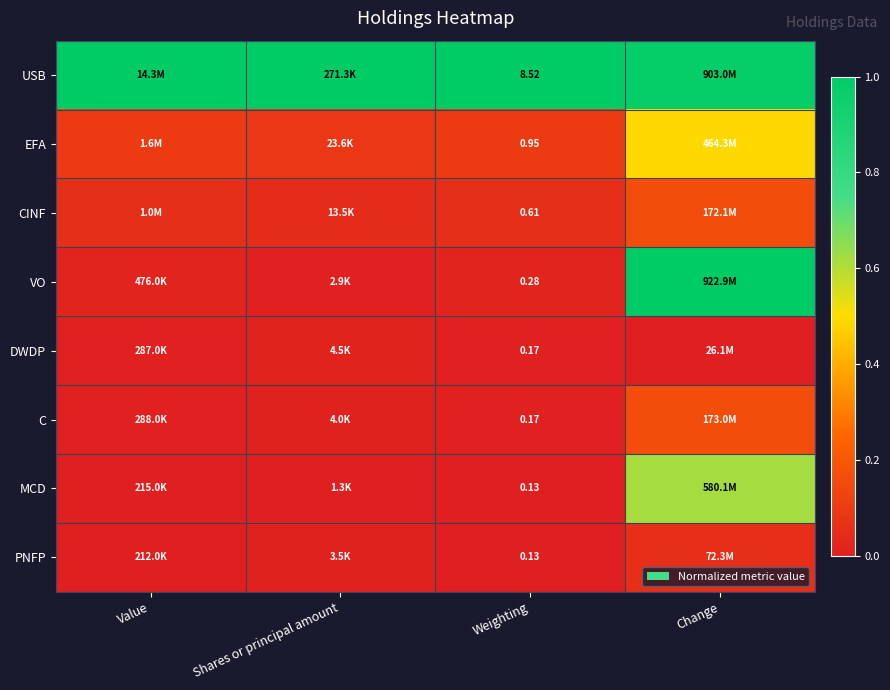

Count the DWDP values in the range 0 to 1.

4